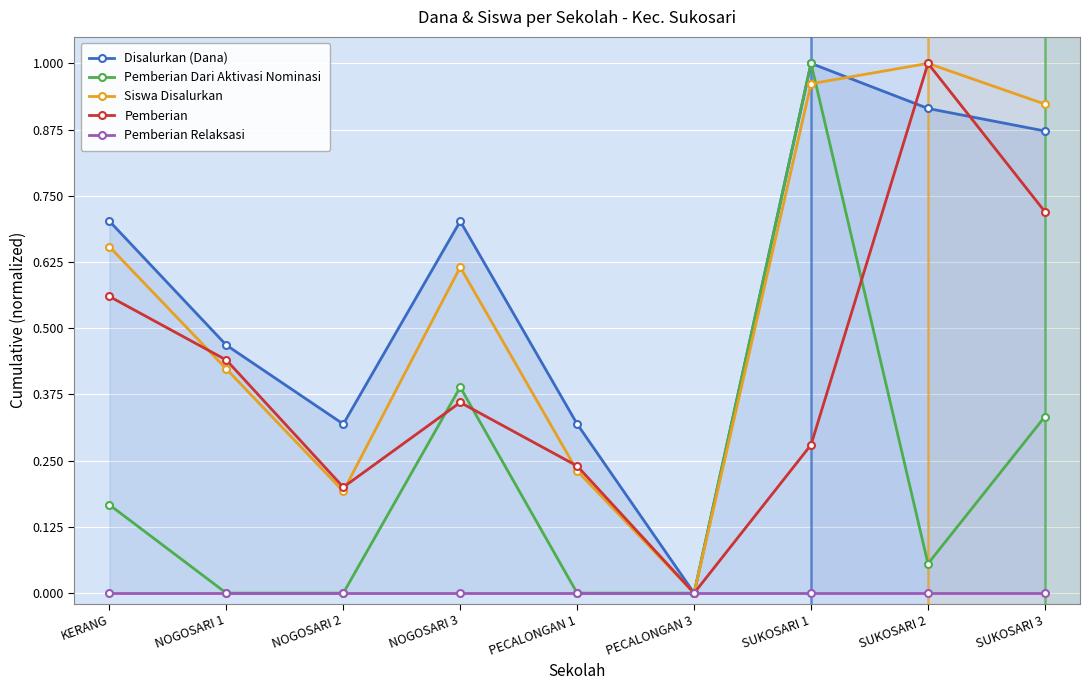

What is the difference between the maximum and minimum values in the Pemberian series?

1.0